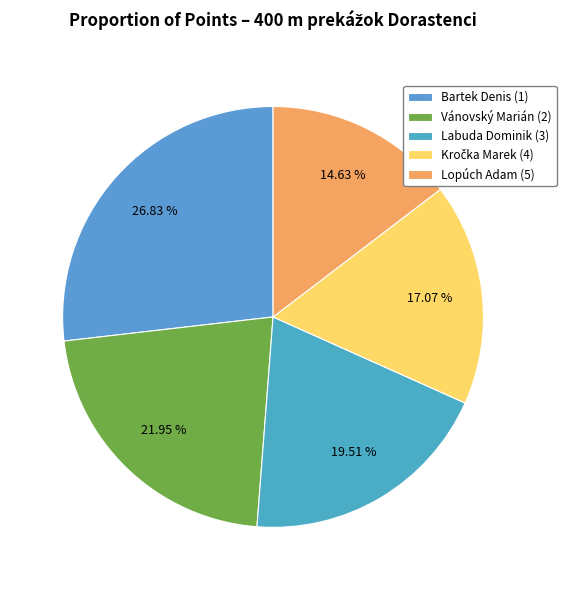

What is the smallest slice in the pie chart?

Lopúch Adam (5)